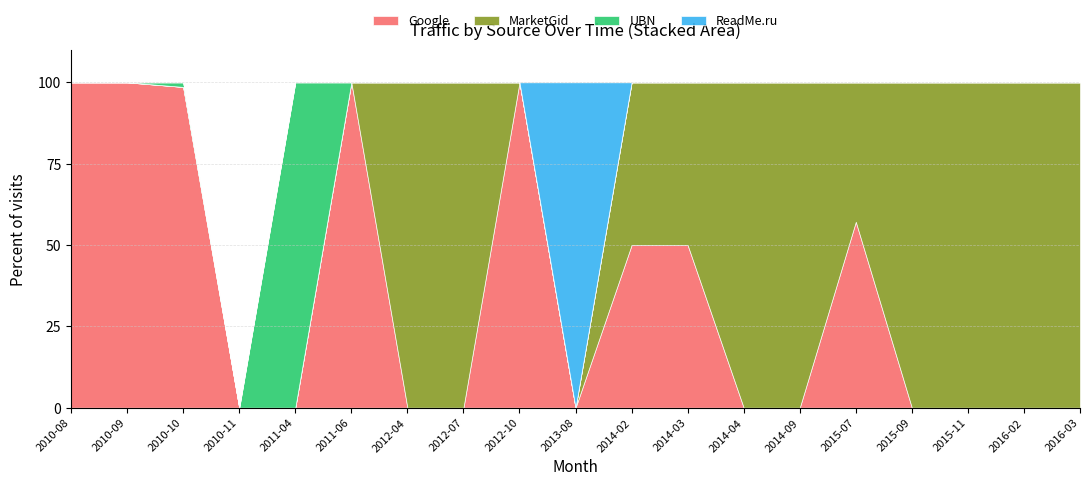

Which series changed the most between 2015-11 and 2016-02?

Google